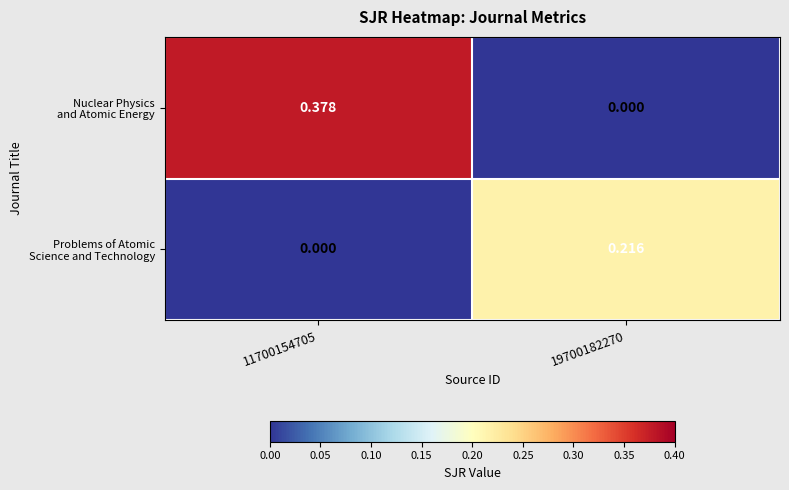

What is the total value across all series at 19700182270?

0.2